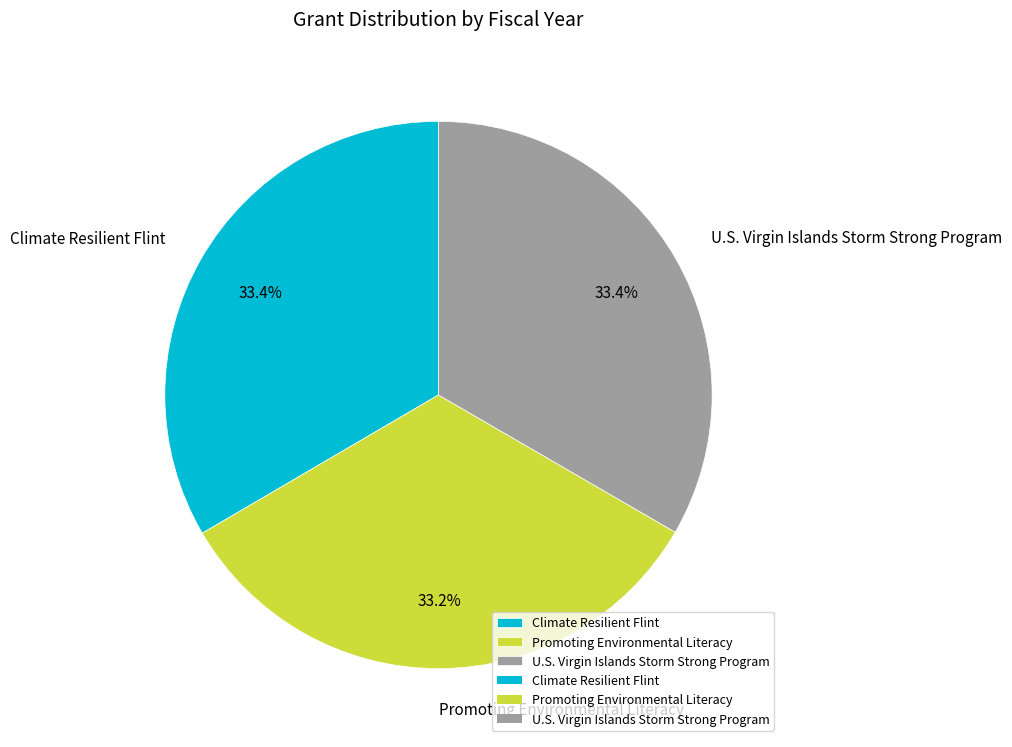

Is it true that Promoting Environmental Literacy is 33% of the pie?

True